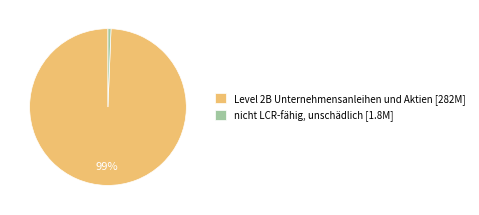

To the nearest percent, what is the combined percentage of nicht LCR-fähig, unschädlich [1.8M] and Level 2B Unternehmensanleihen und Aktien [282M]?

100%